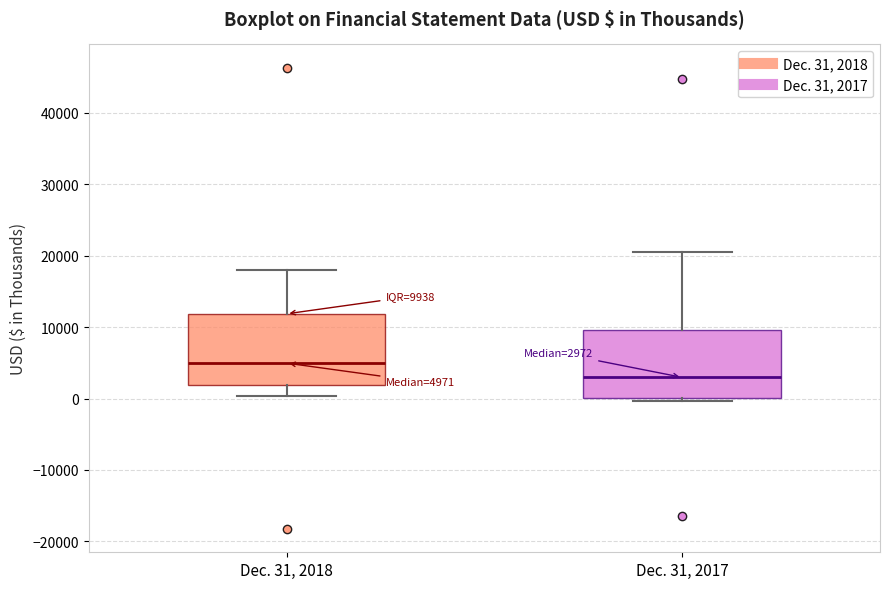

Which box's median line is the highest?

Dec. 31, 2018